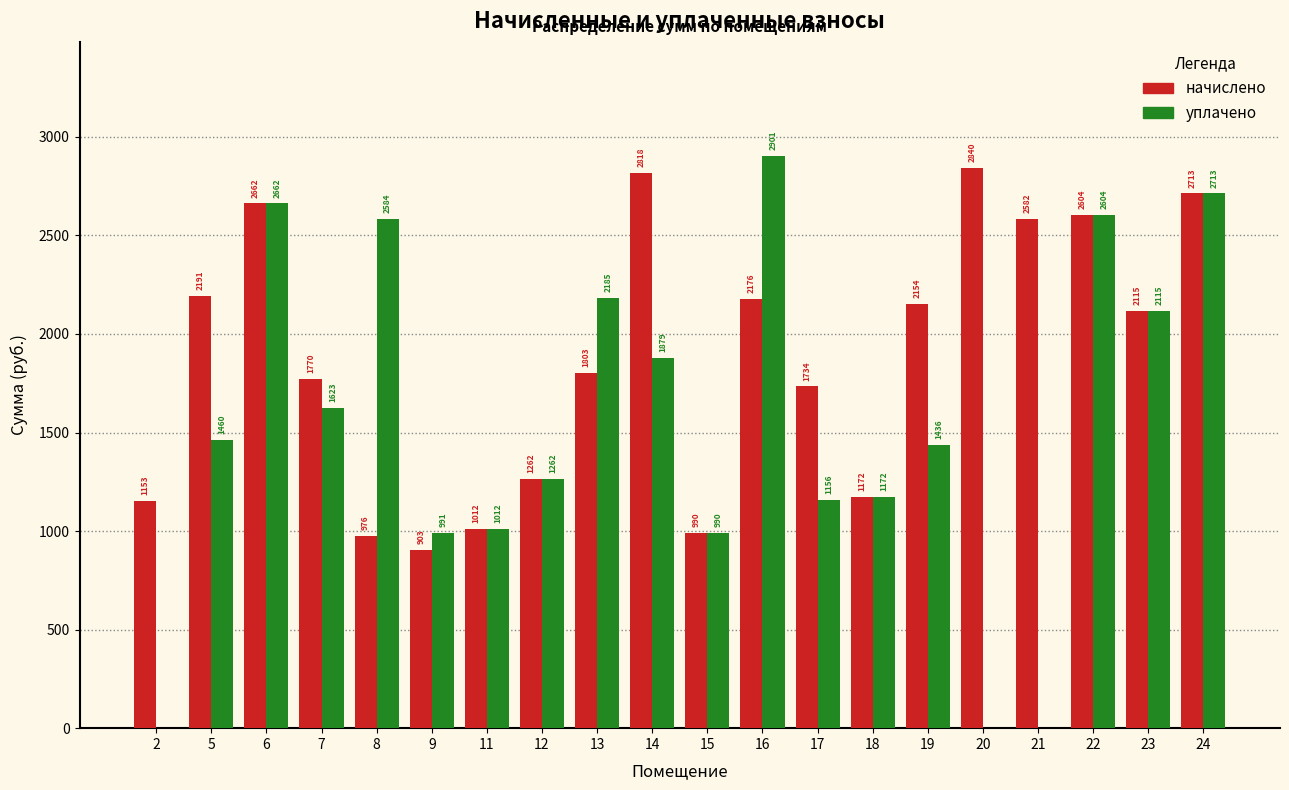

Which series has the largest total across all categories?

начислено